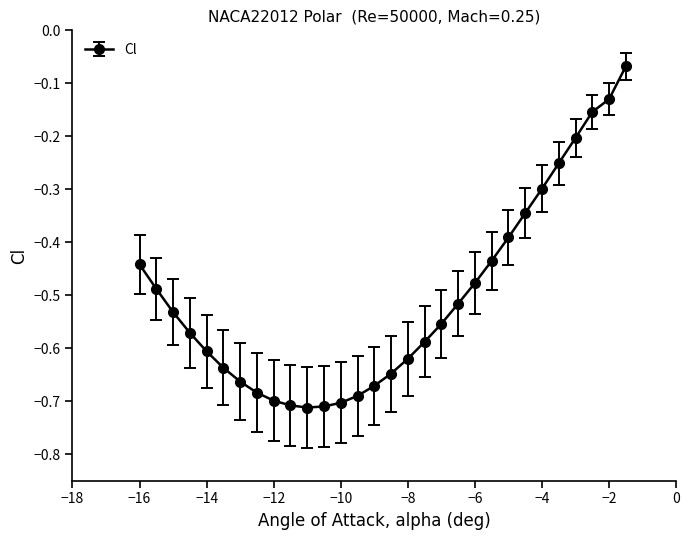

What is the difference between the maximum and second lowest values?

0.6